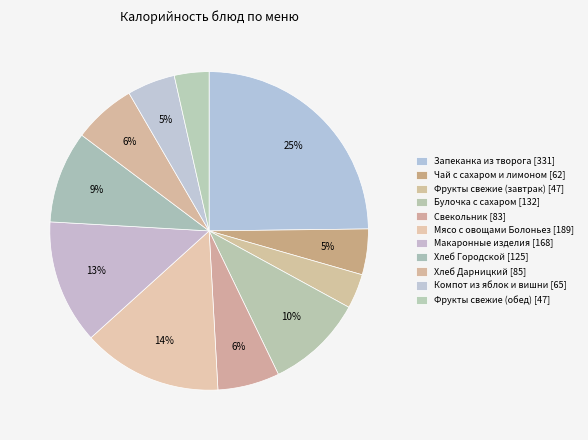

To the nearest percent, what is the difference between the largest and smallest slice percentages?

21%